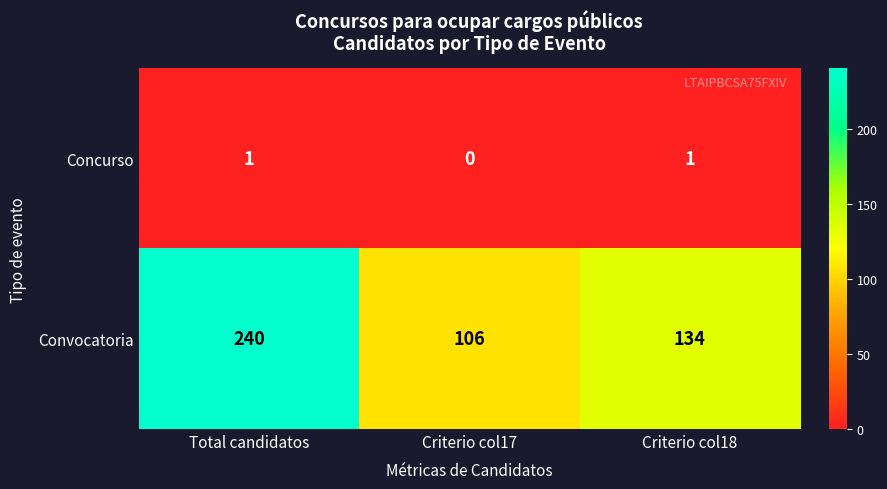

What is the difference between the maximum and second lowest values in the Convocatoria series?

106